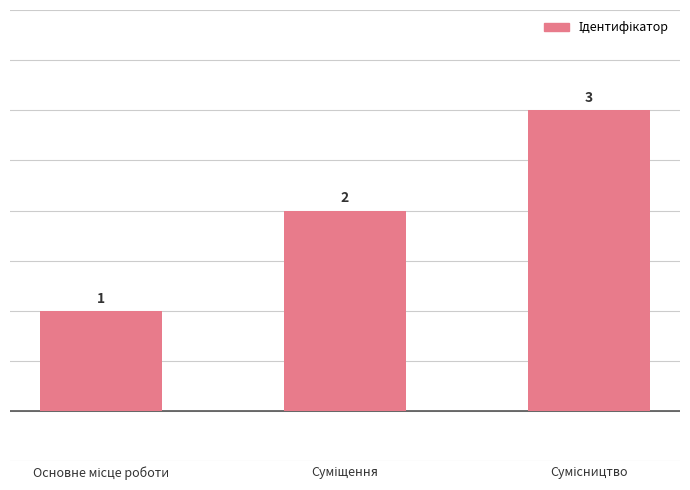

How many data points does each series have?

3